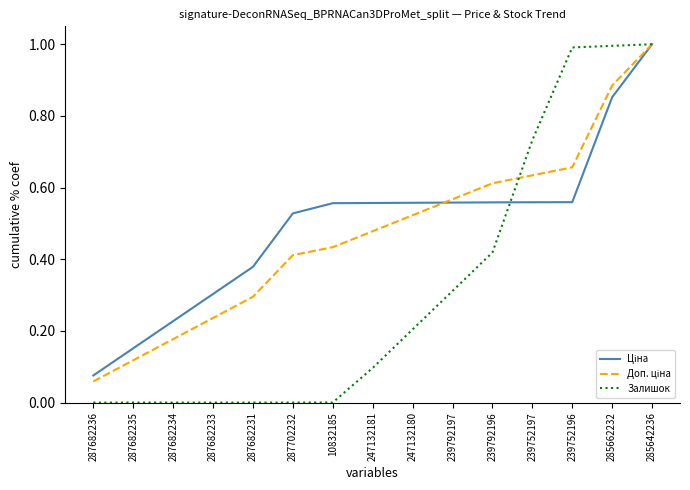

Is it true that Залишок equals 0.2 at 239792196?

False